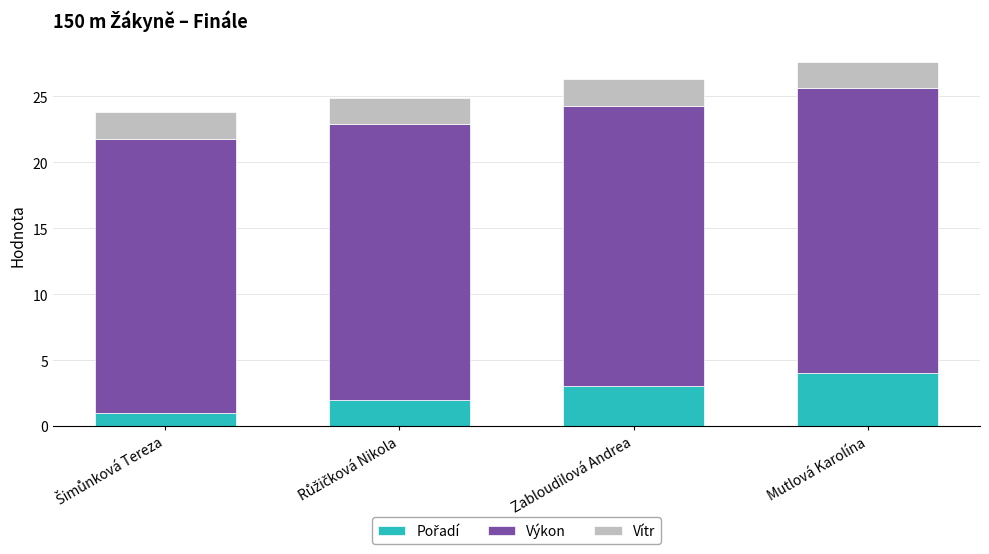

What is the total value across all series at Zabloudilová Andrea?

26.3